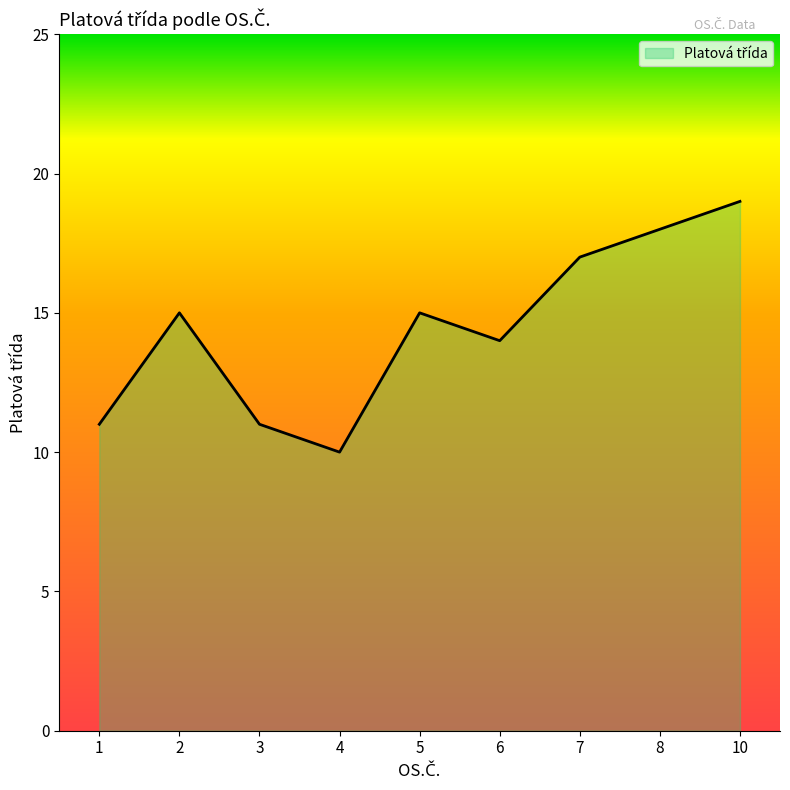

What value does the data have at 5?

15